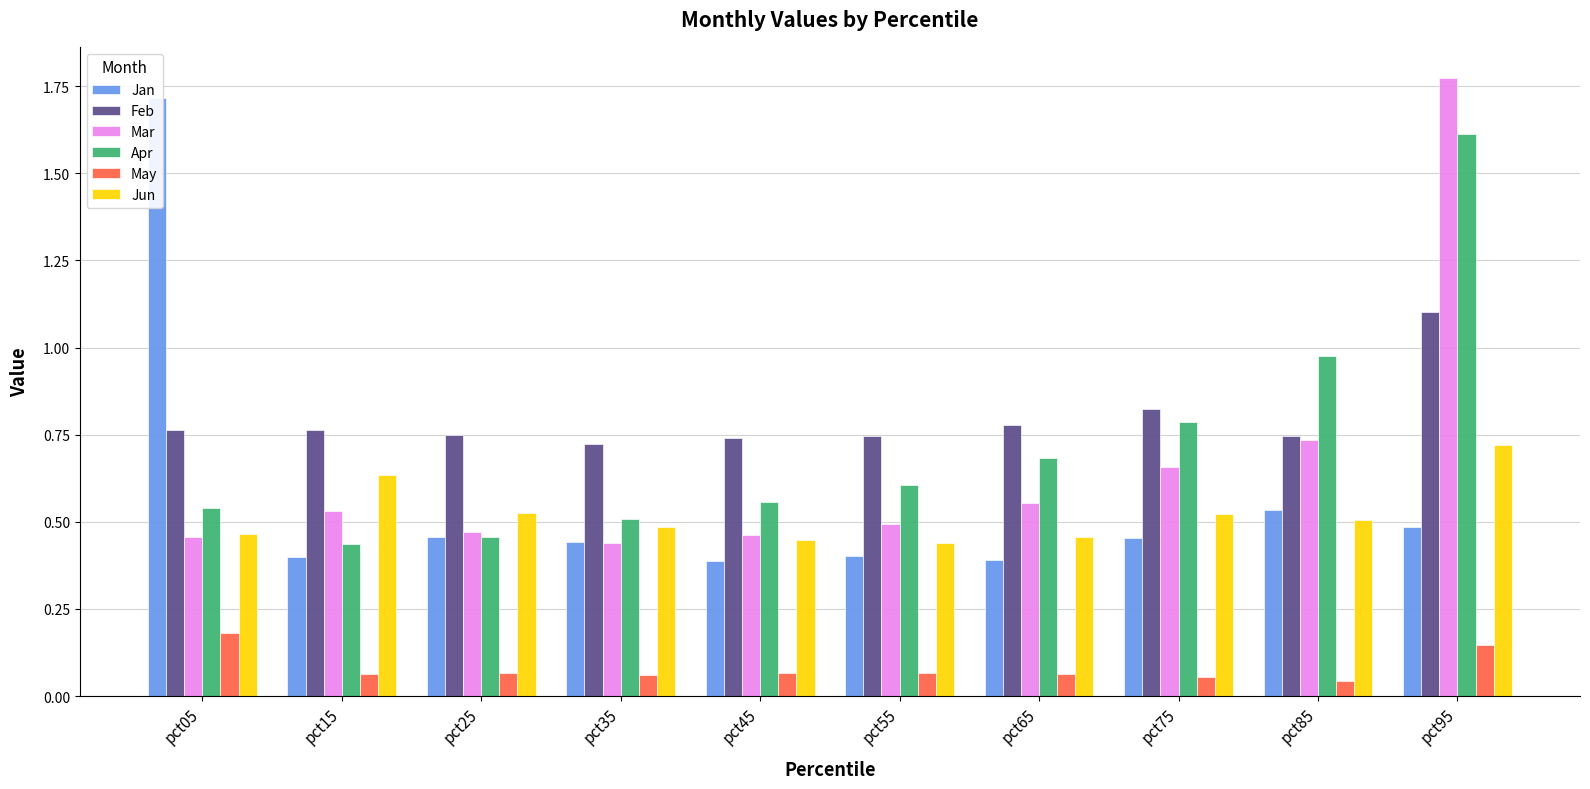

How many groups of bars are there?

10